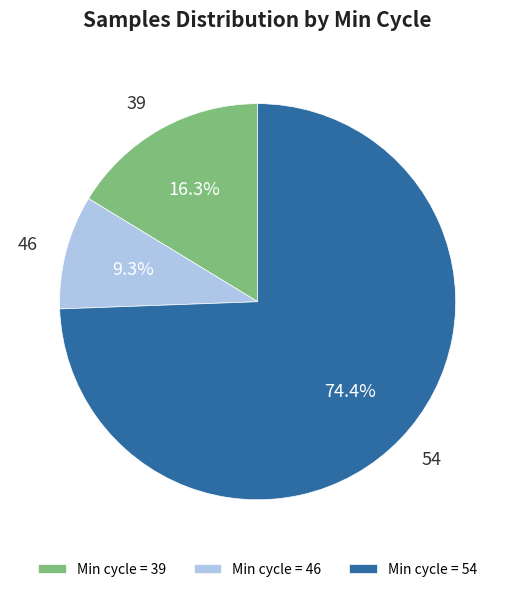

Rank the categories by value from lowest to highest.

Min cycle = 46, Min cycle = 39, Min cycle = 54